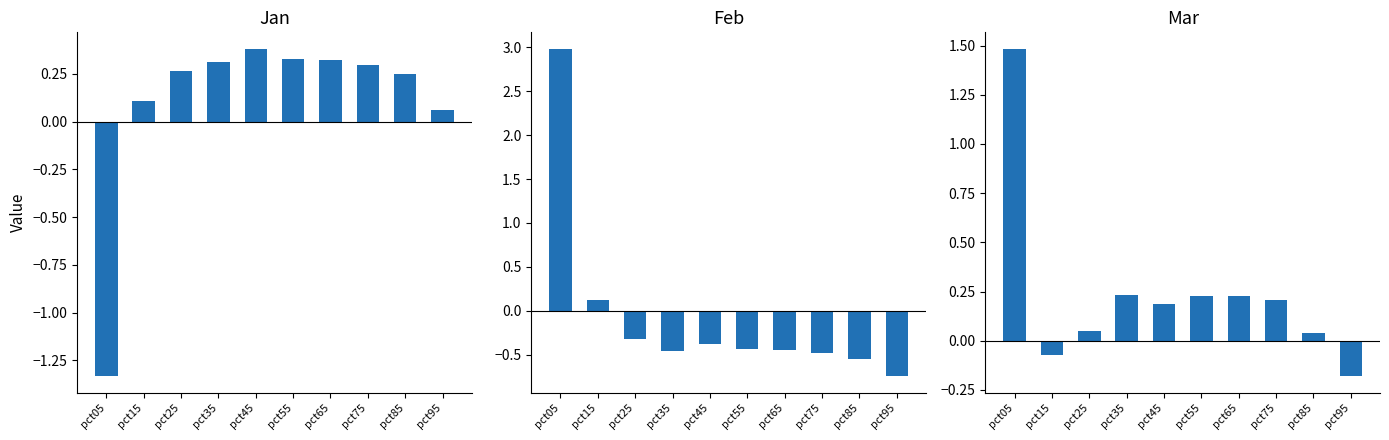

Reading left to right, transcribe all the data shown in this chart.

Jan: pct05=-1.3	pct15=0.1	pct25=0.3	pct35=0.3	pct45=0.4	pct55=0.3	pct65=0.3	pct75=0.3	pct85=0.2	pct95=0.1
Feb: pct05=3.0	pct15=0.1	pct25=-0.3	pct35=-0.5	pct45=-0.4	pct55=-0.4	pct65=-0.4	pct75=-0.5	pct85=-0.6	pct95=-0.7
Mar: pct05=1.5	pct15=-0.1	pct25=0.1	pct35=0.2	pct45=0.2	pct55=0.2	pct65=0.2	pct75=0.2	pct85=0.0	pct95=-0.2